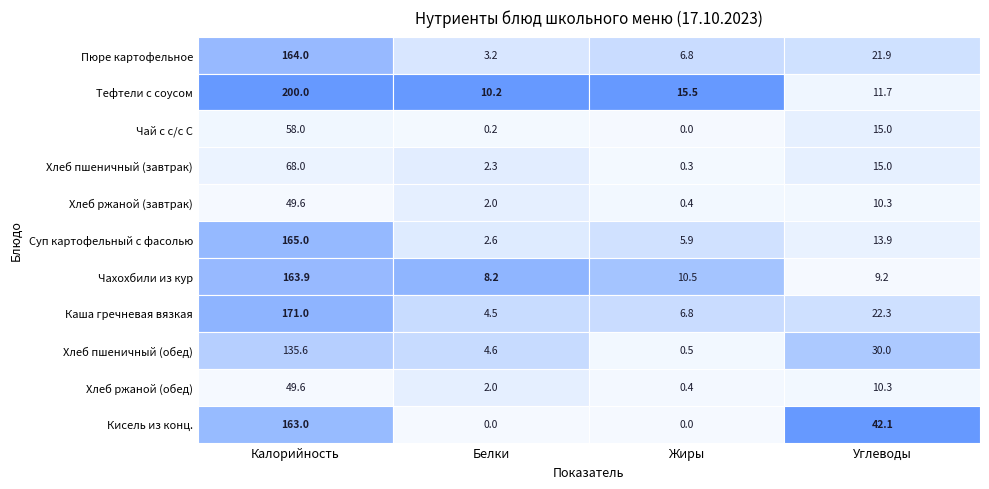

How many data points does each series have?

4